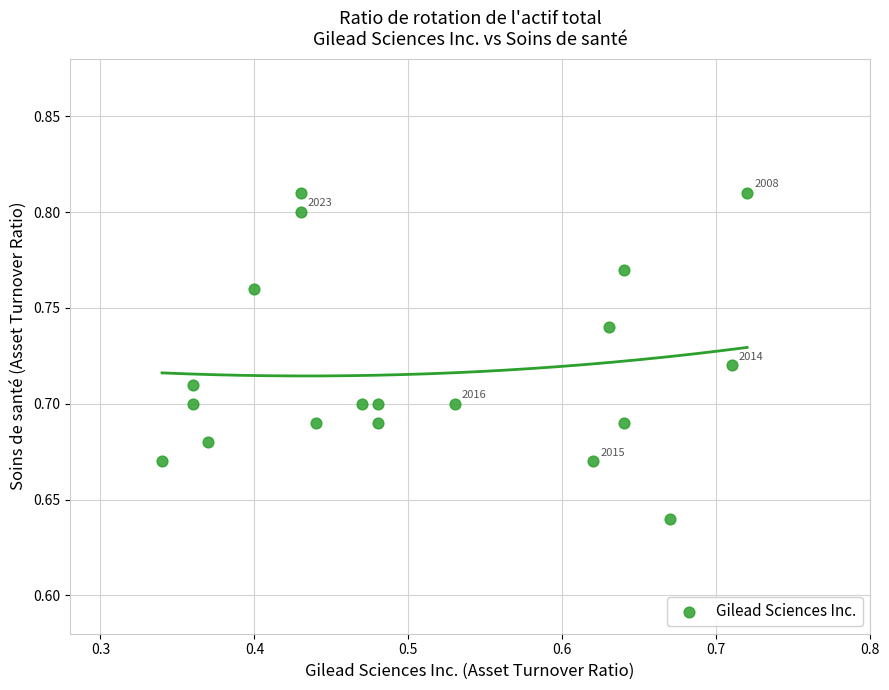

What is the range of X values (max minus min)?

0.4